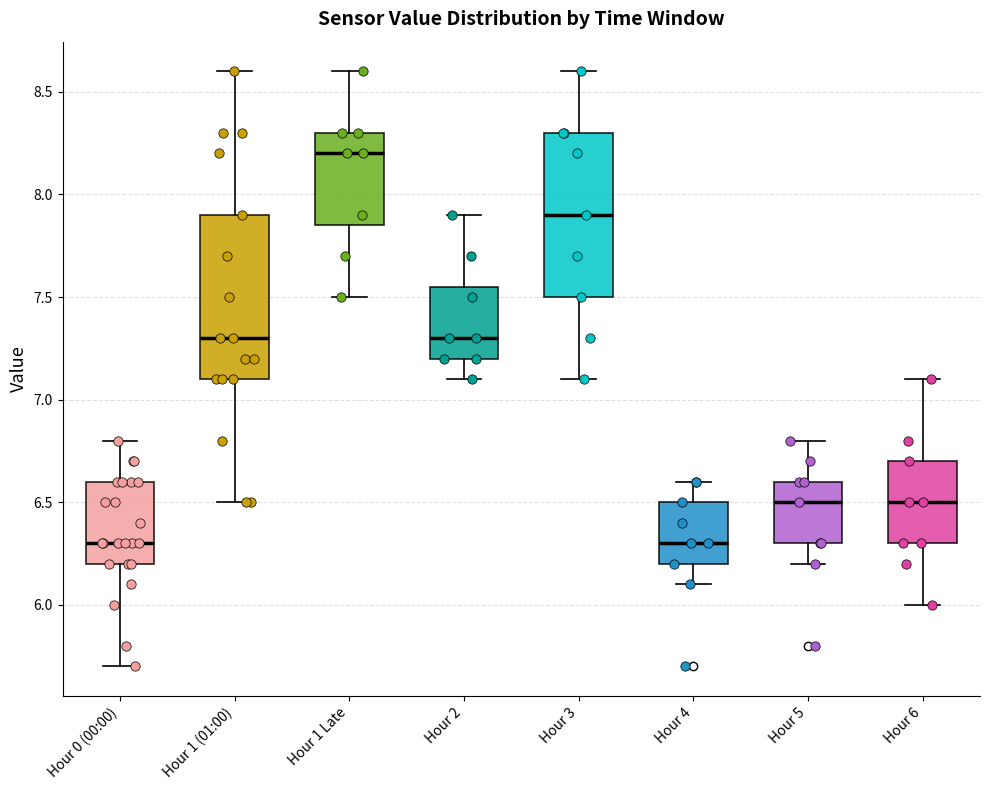

Reading left to right, read every box against the y-axis: the position of its median line, the range the box covers, and the ends of its whiskers. The values are not printed on the chart, so give them approximately, as read against the axis.

Hour 0 (00:00): median 6.30, box 6.20 to 6.60, whiskers 5.70 to 6.80
Hour 1 (01:00): median 7.30, box 7.10 to 7.90, whiskers 6.50 to 8.60
Hour 1 Late: median 8.20, box 7.85 to 8.30, whiskers 7.50 to 8.60
Hour 2: median 7.30, box 7.20 to 7.55, whiskers 7.10 to 7.90
Hour 3: median 7.90, box 7.50 to 8.30, whiskers 7.10 to 8.60
Hour 4: median 6.30, box 6.20 to 6.50, whiskers 6.10 to 6.60
Hour 5: median 6.50, box 6.30 to 6.60, whiskers 6.20 to 6.80
Hour 6: median 6.50, box 6.30 to 6.70, whiskers 6.00 to 7.10